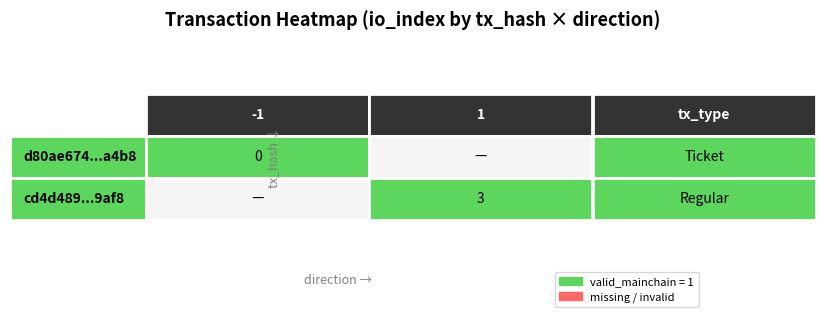

What is the approximate value of valid_mainchain at values?

1.0